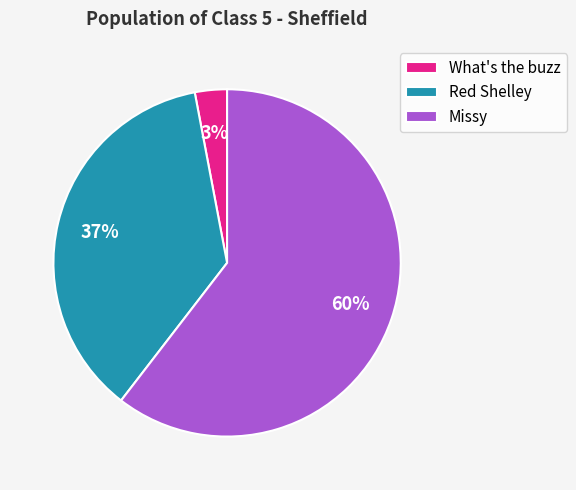

Between What's the buzz and Red Shelley, which is larger?

Red Shelley